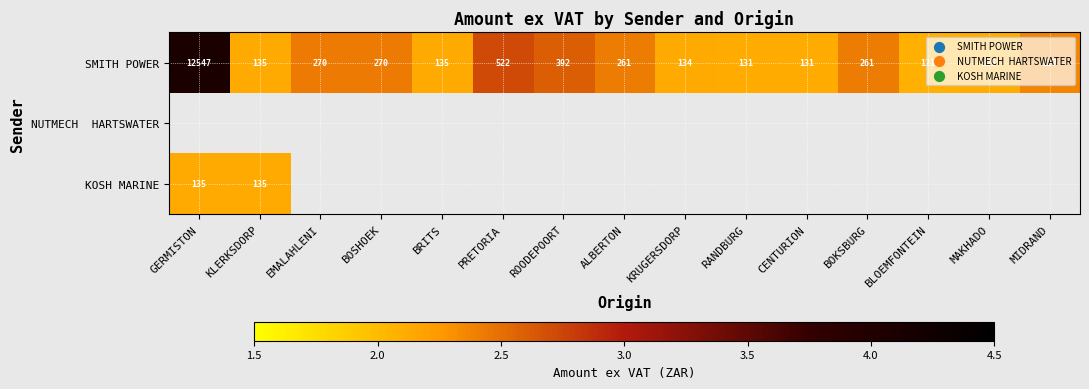

True or false: SMITH POWER has a value of 1.3 at RANDBURG.

False